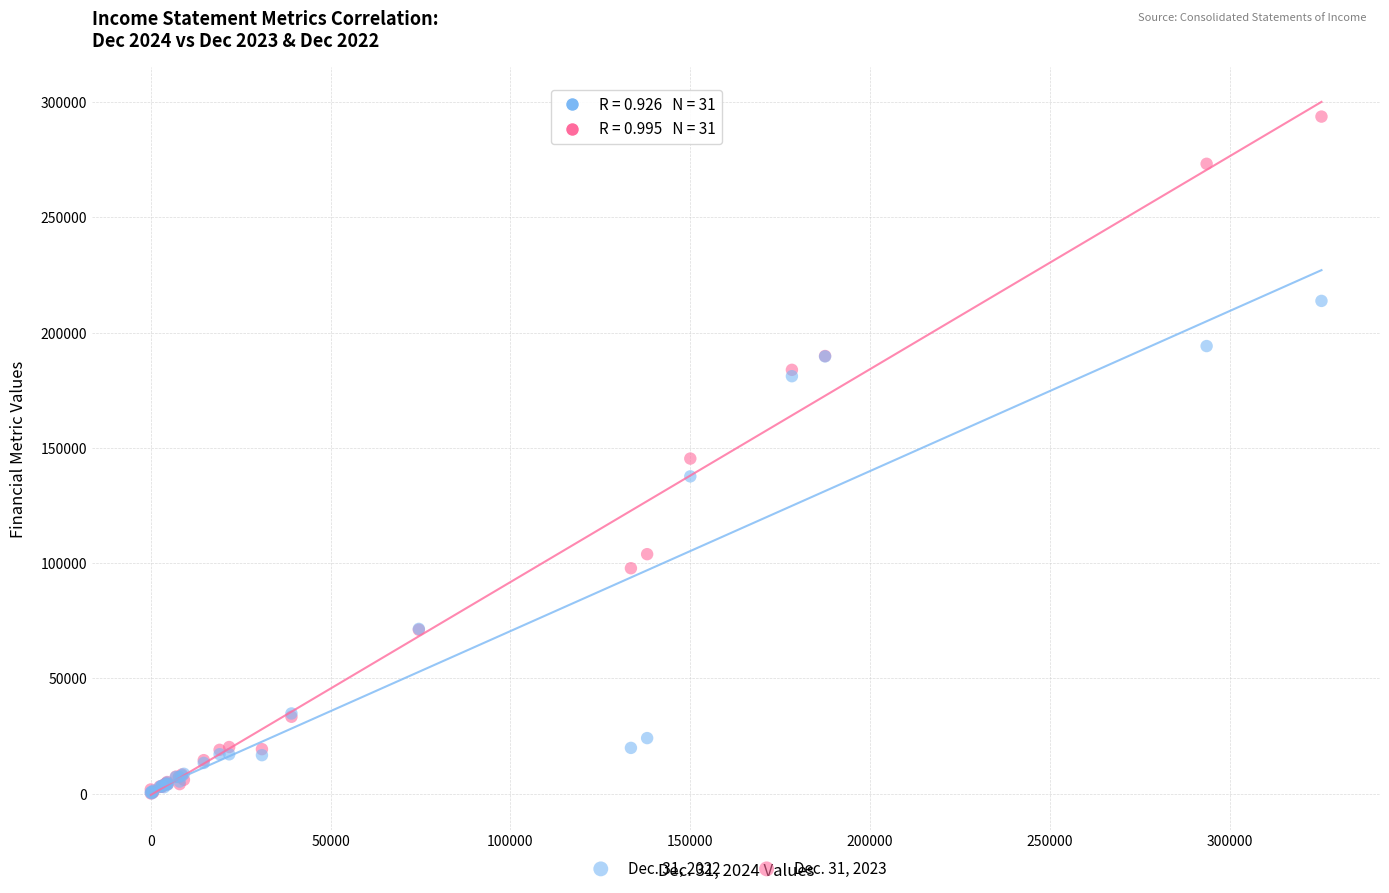

What are all the series names shown in the legend?

Dec. 31, 2022, Dec. 31, 2023